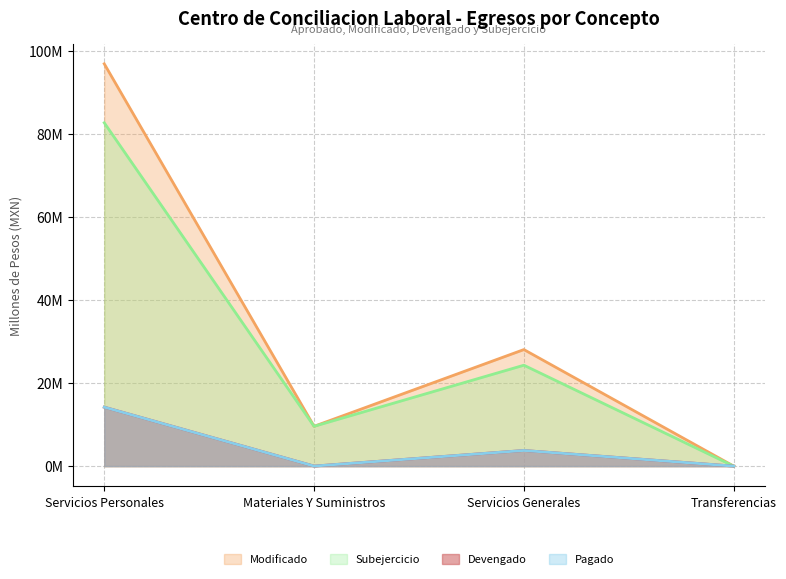

What is the highest value of the Devengado series?

14.2